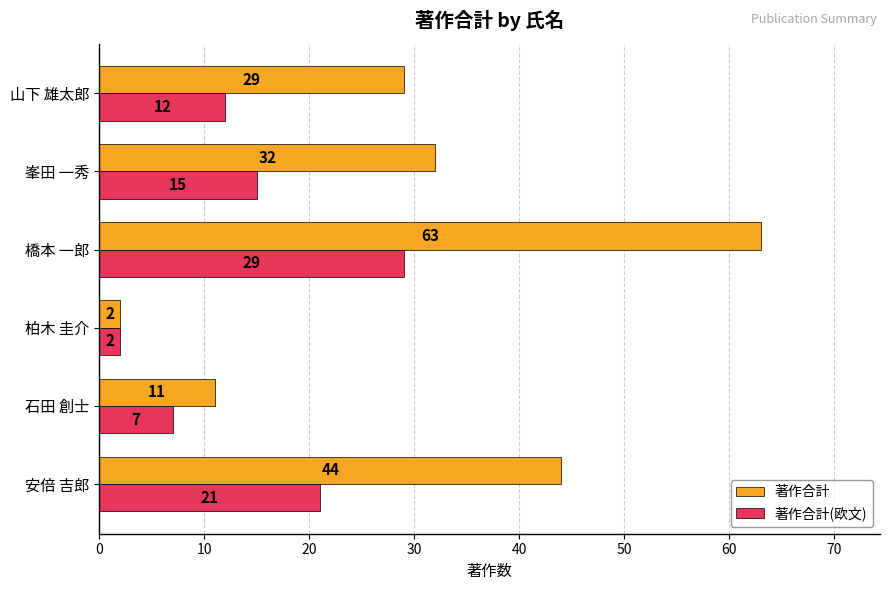

What is the sum of the 著作合計(欧文) values at 峯田 一秀 and 安倍 吉郎?

36